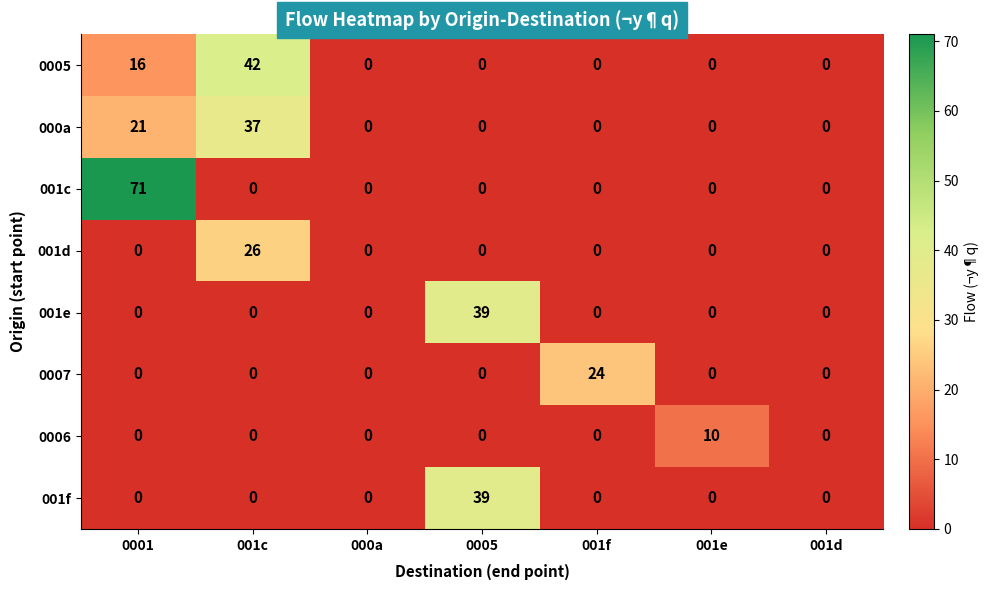

At which label does 0006 reach its peak?

001e